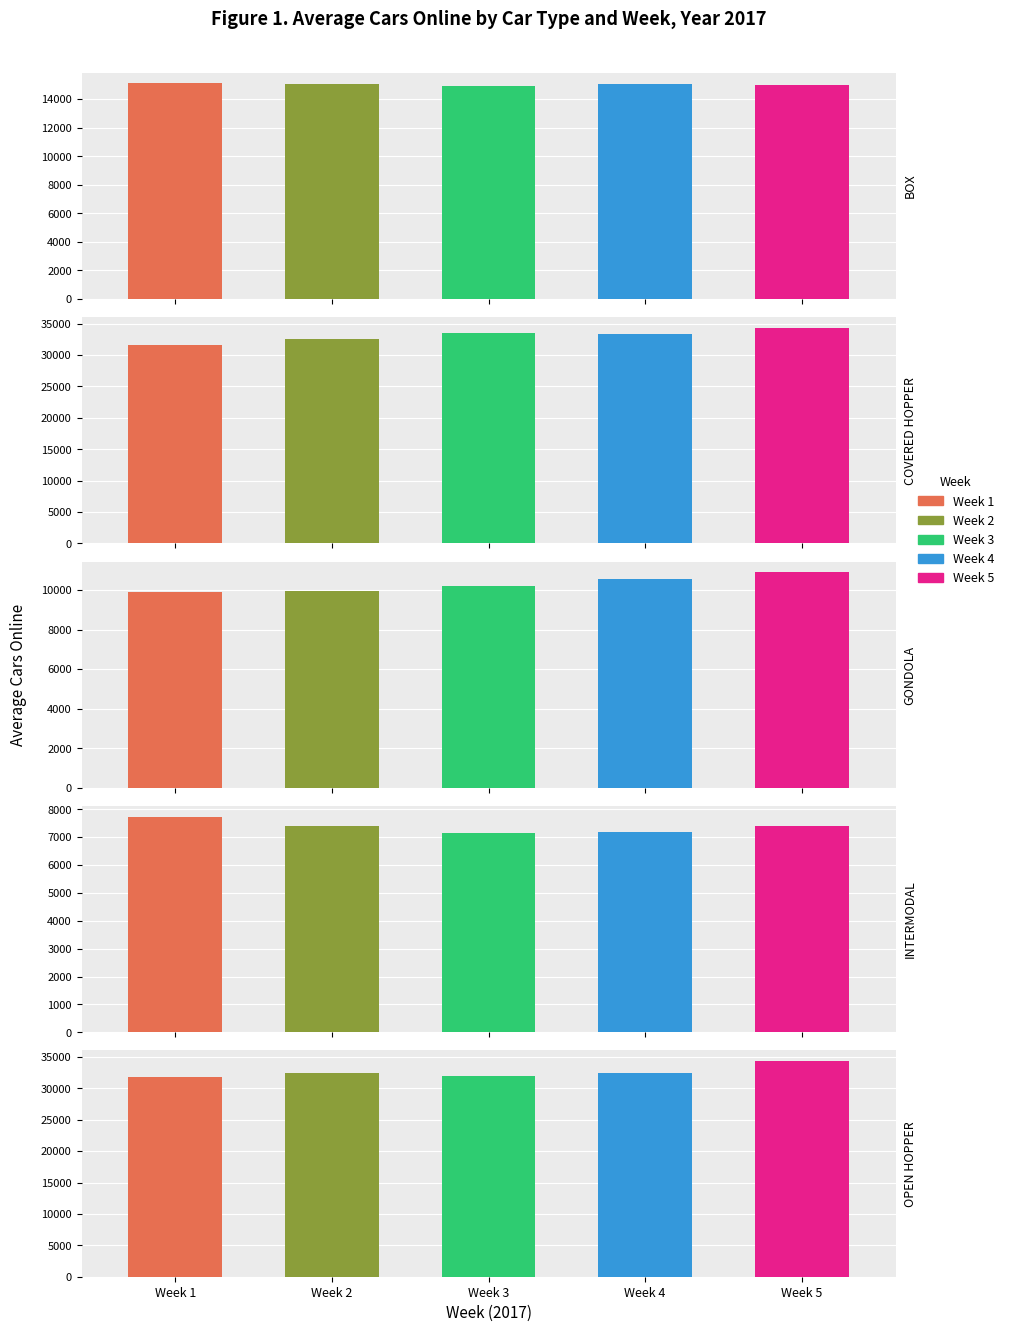

How many values in the COVERED HOPPER series are below 33381?

2